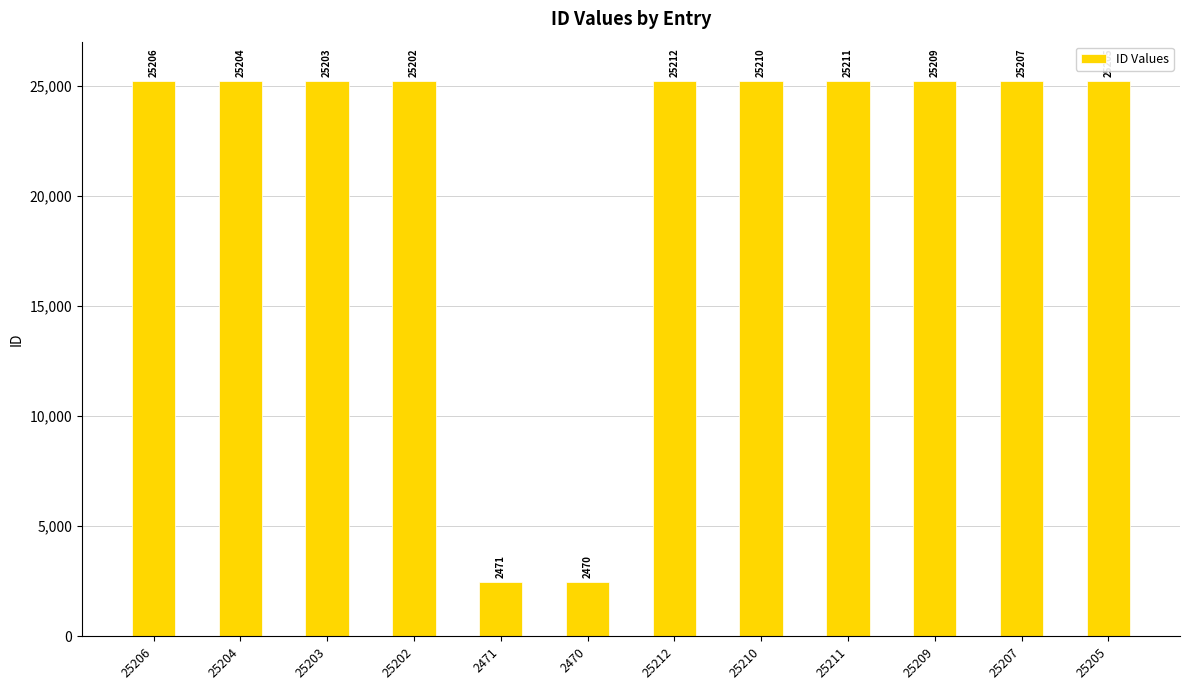

Which category has the highest value across all series?

25212